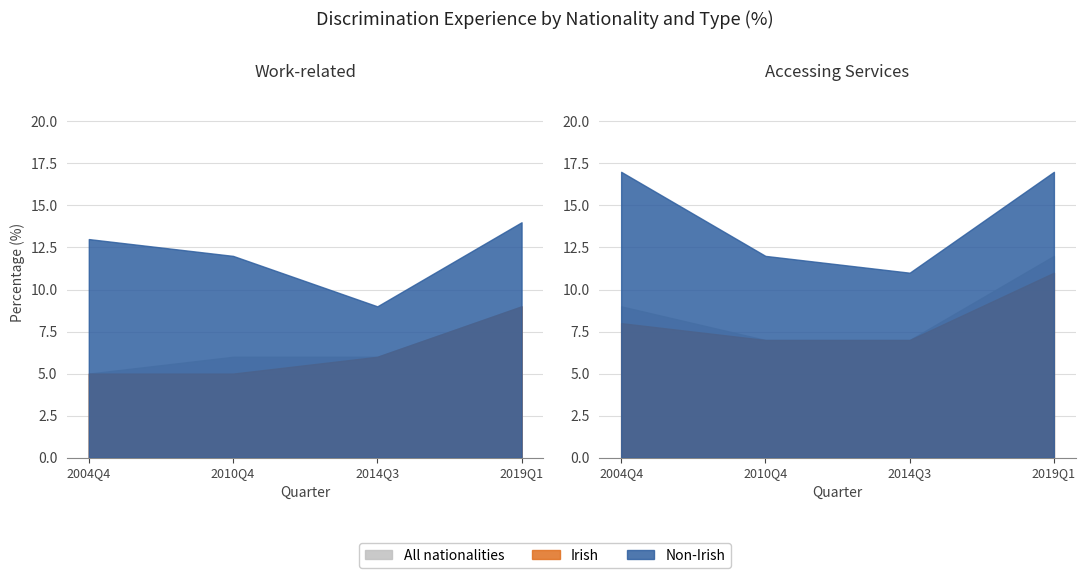

At how many categories does at least one series exceed 5?

4